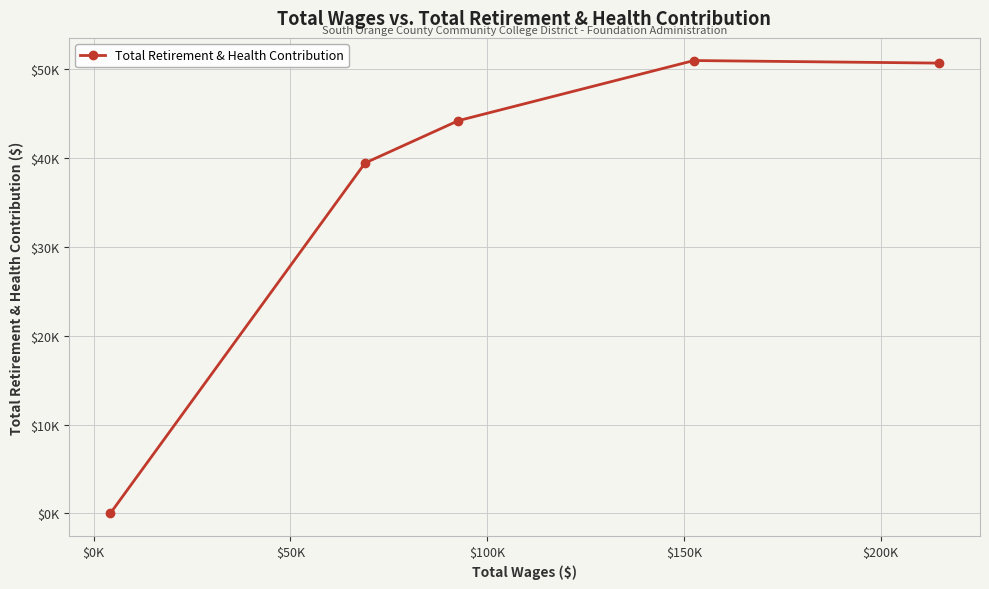

Is it true that the value at $-50K is 84873?

False